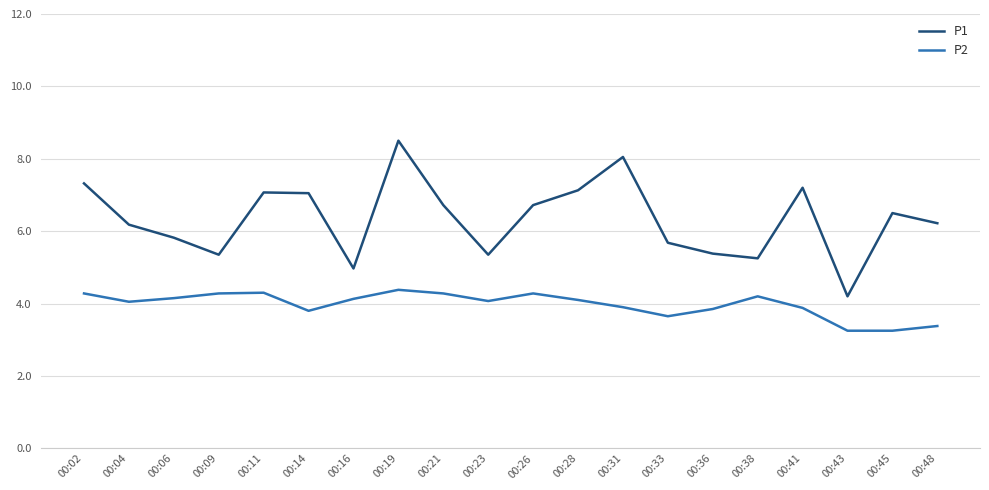

How many lines are shown in the chart?

2